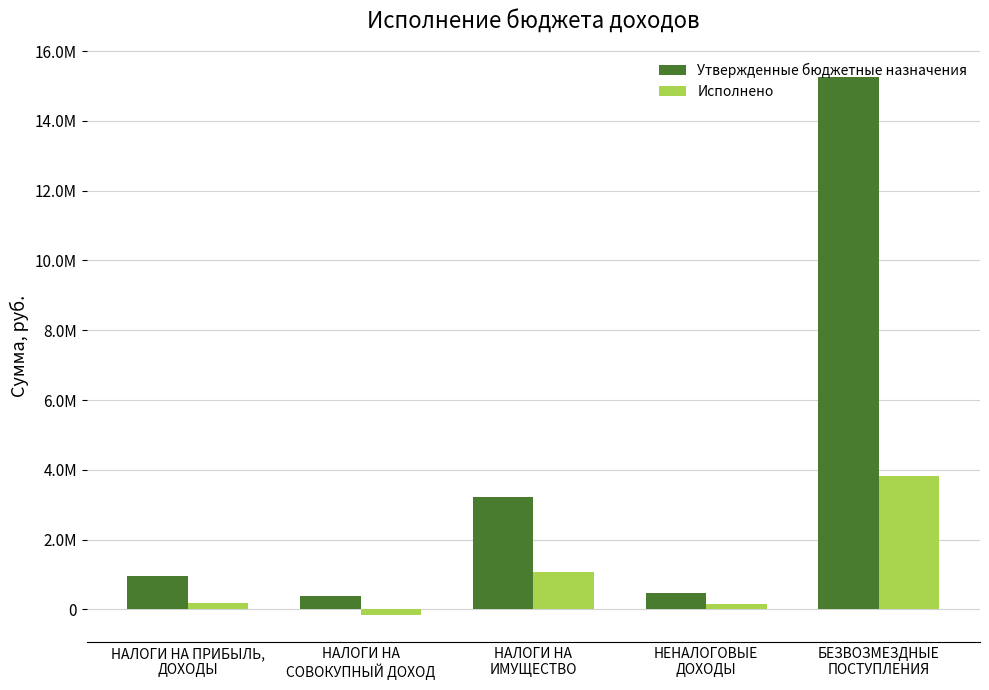

What is the label of the 2nd bar from the left?

НАЛОГИ НА
СОВОКУПНЫЙ ДОХОД